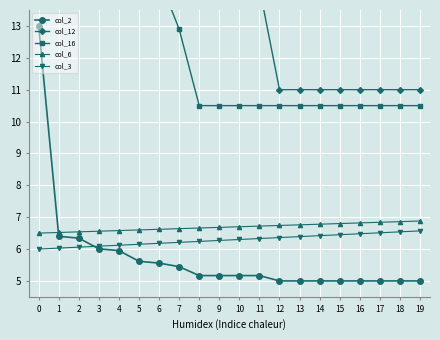

At which label does col_3 reach its peak?

19